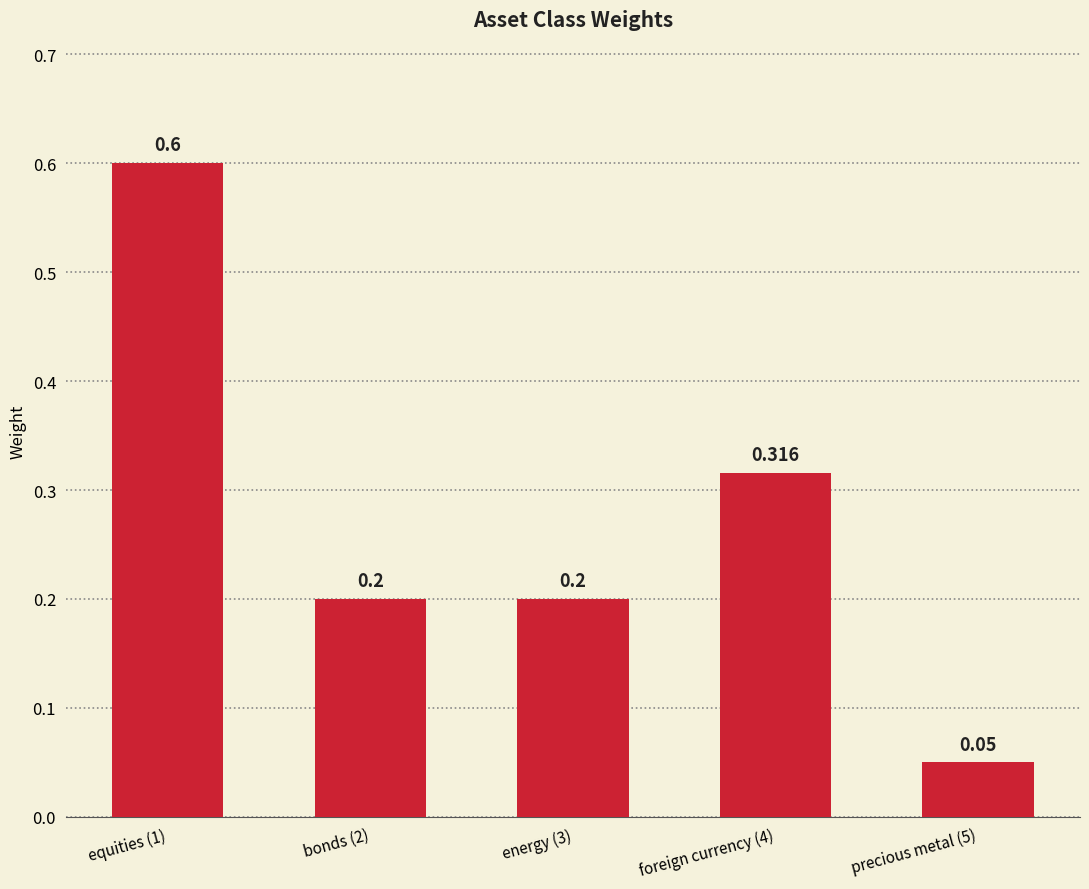

Does the chart contain any negative values?

No